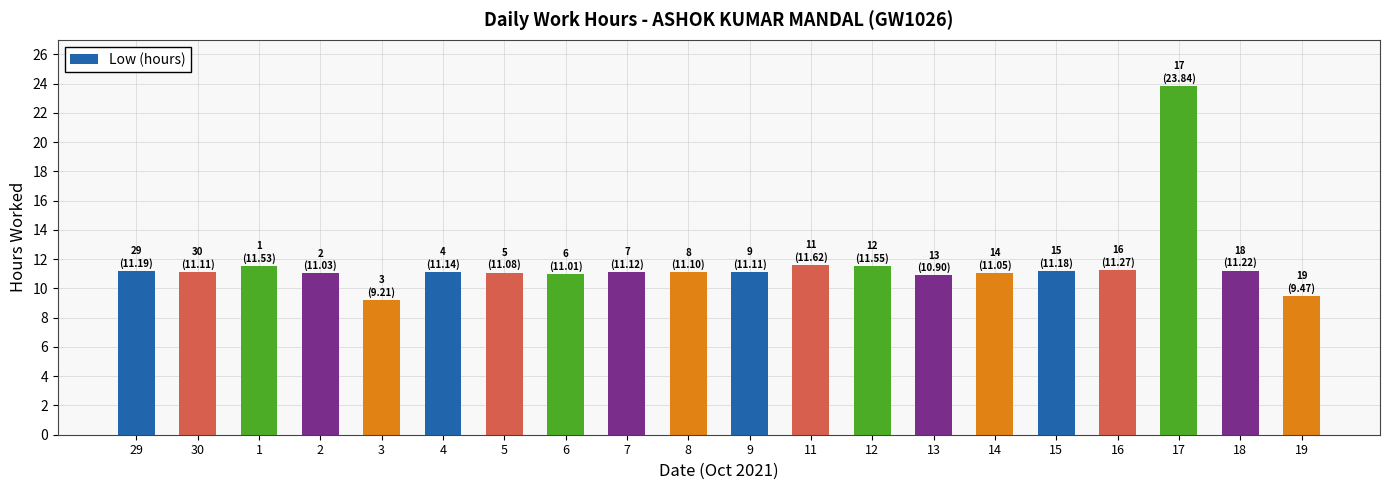

Is it true that the value at 30 is 3.2?

False